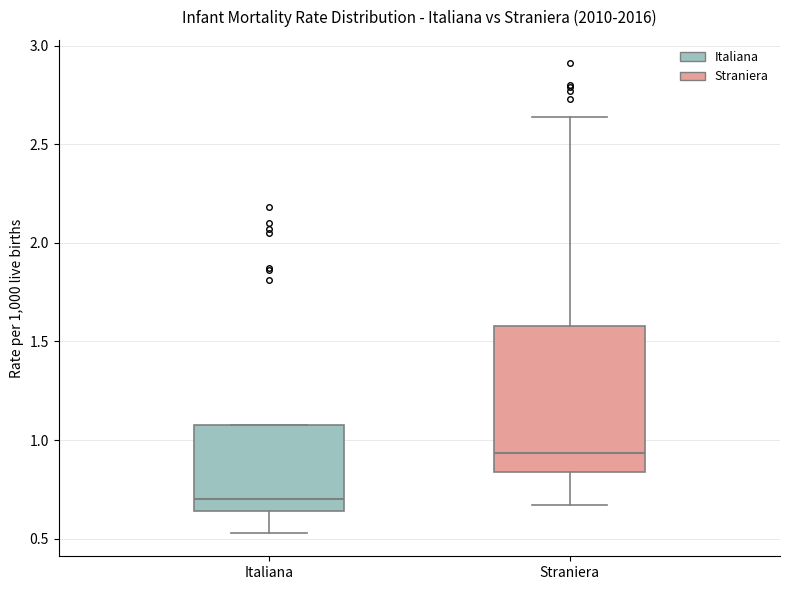

Reading left to right, transcribe this box plot: for each box, give where its median line is, the range the box spans, and where its two whiskers end, as read against the y-axis. The values are not printed on the chart, so give them approximately, as read against the axis.

Italiana: median 0.70, box 0.65 to 1.10, whiskers 0.55 to 1.10
Straniera: median 0.95, box 0.85 to 1.60, whiskers 0.65 to 2.65